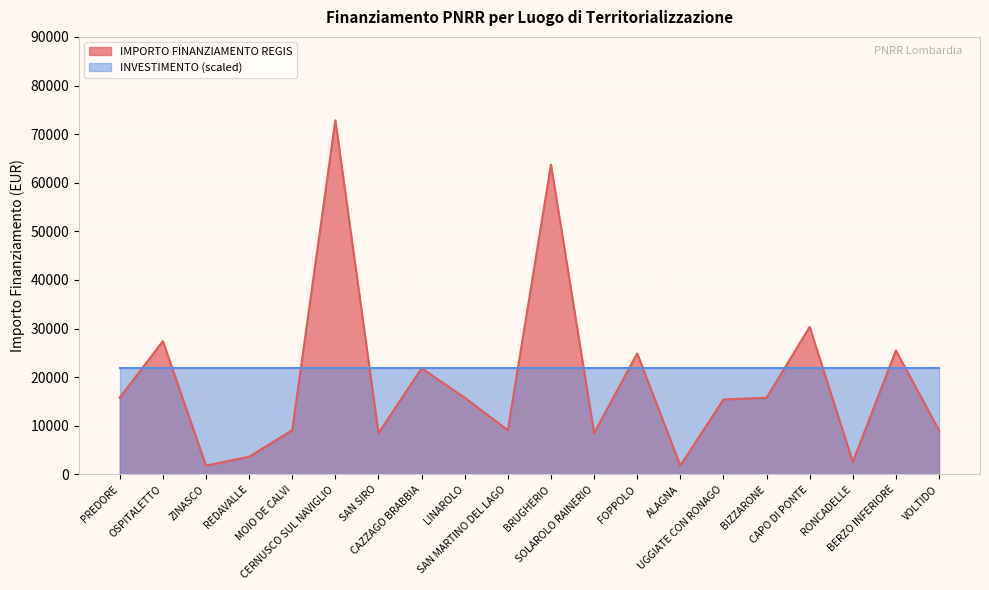

What is the value of the 15th point from the left?

15426